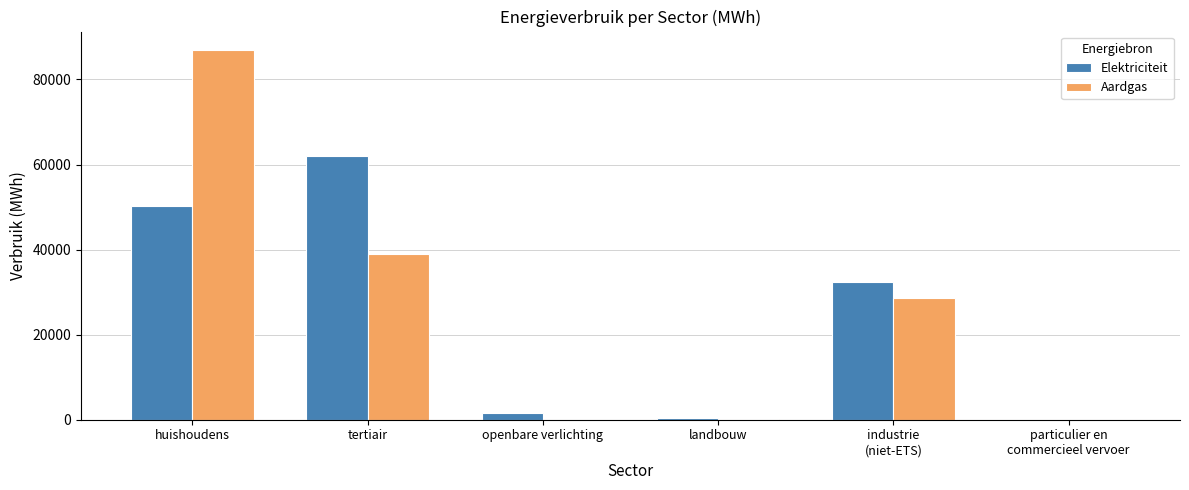

Where does the Elektriciteit series first go above 32390?

huishoudens